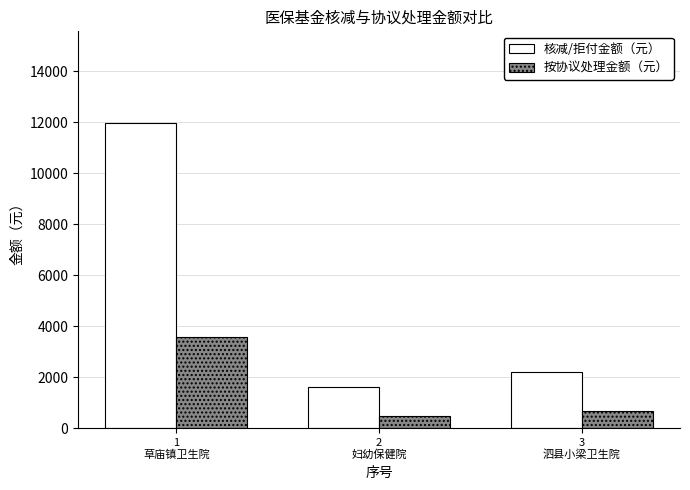

Are the bars horizontal?

No